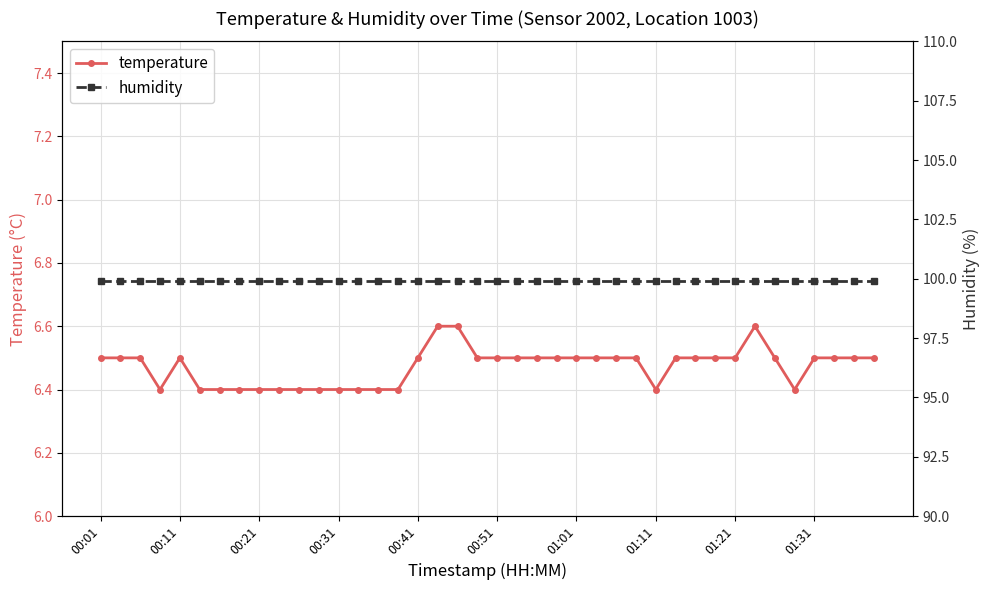

What is the minimum value for temperature?

6.4